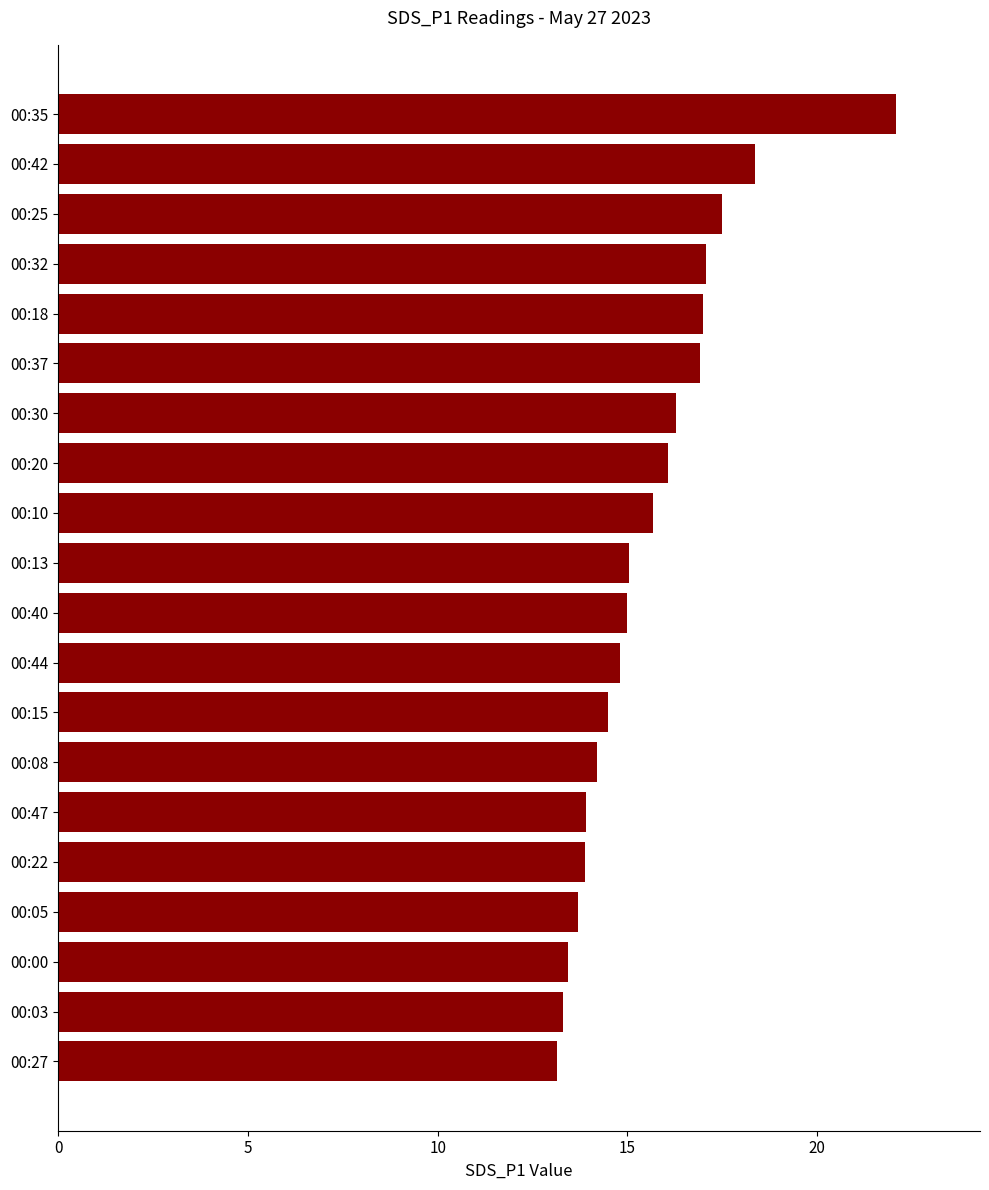

What is the change in value from 00:35 to 00:47?

-8.2